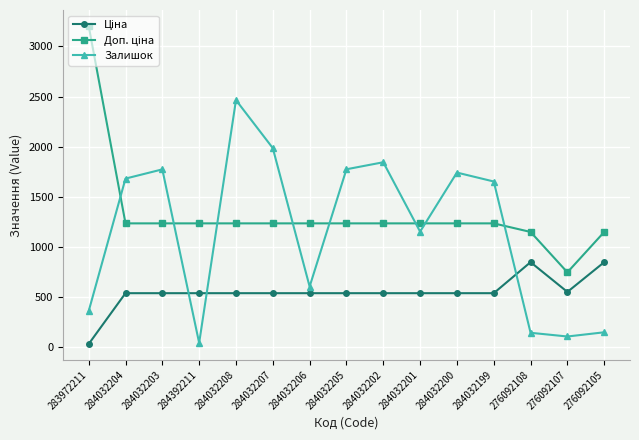

Where is Залишок nearest to the value 1254?

284032201